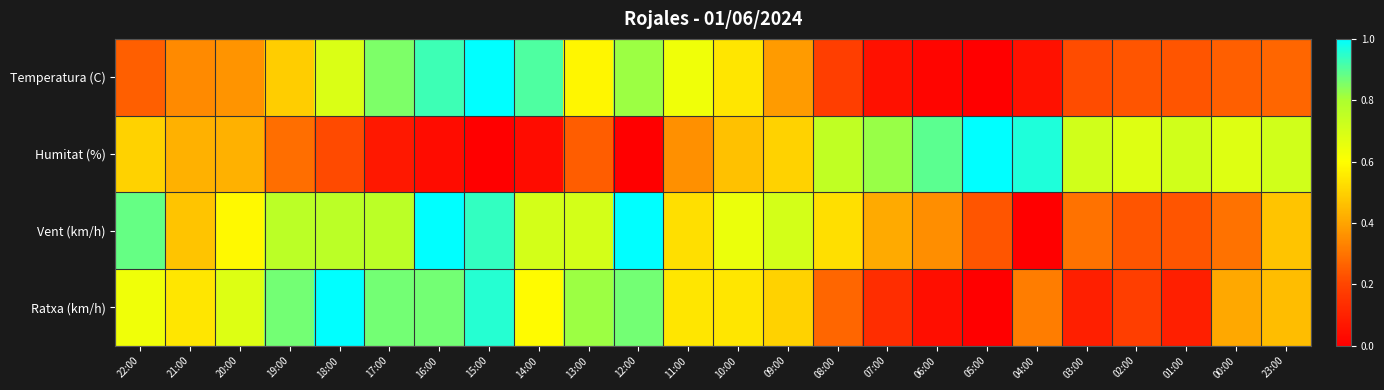

Count the number of data series in this chart.

4